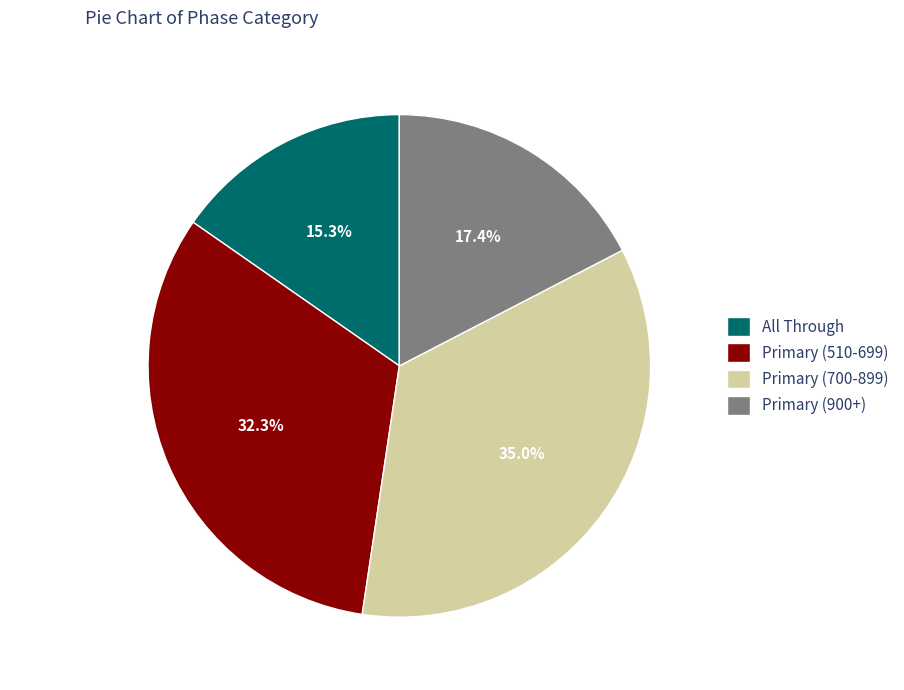

What is the largest slice in the pie chart?

Primary (700-899)